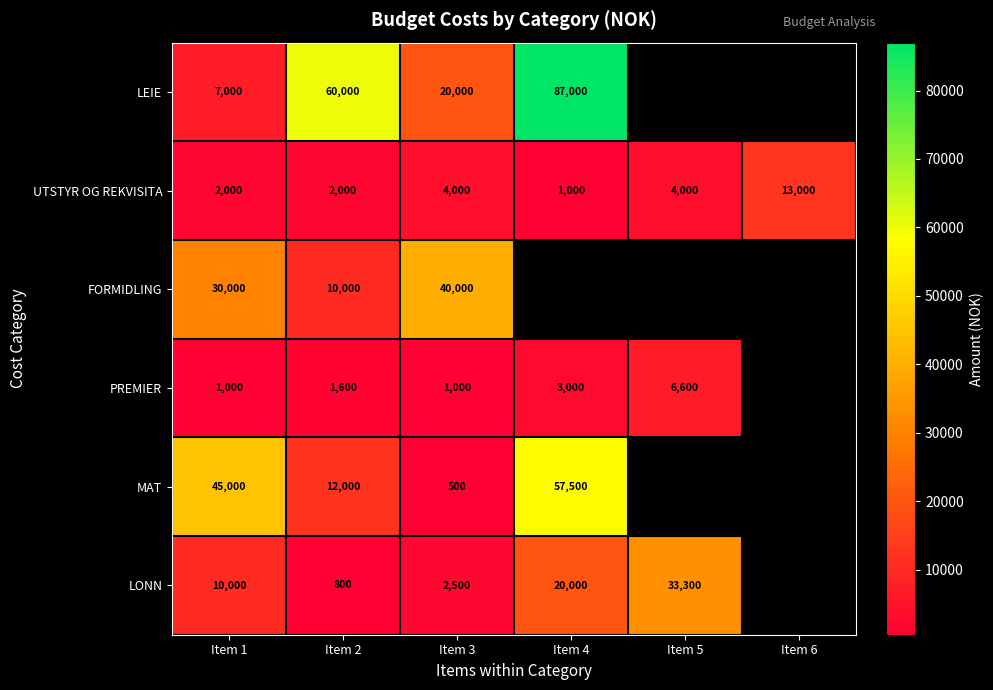

What is the sum of the PREMIER values at Item 2 and Item 5?

8200